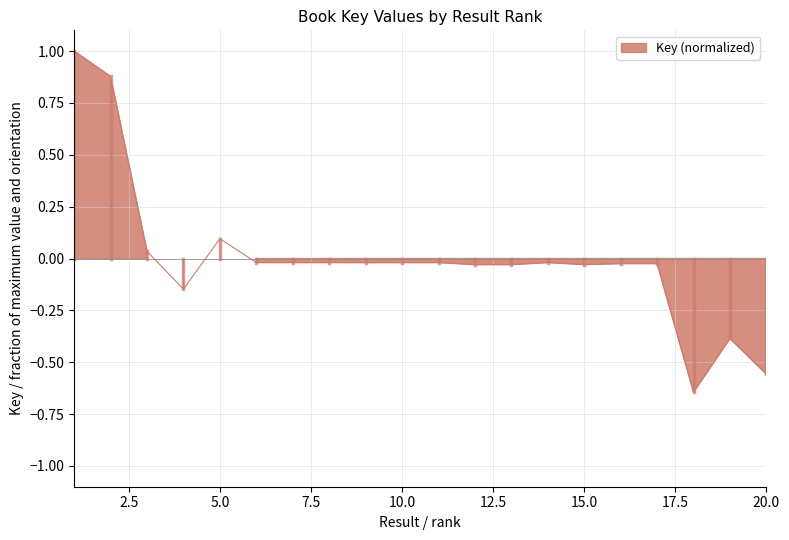

At which category does the chart reach its peak across all series?

1